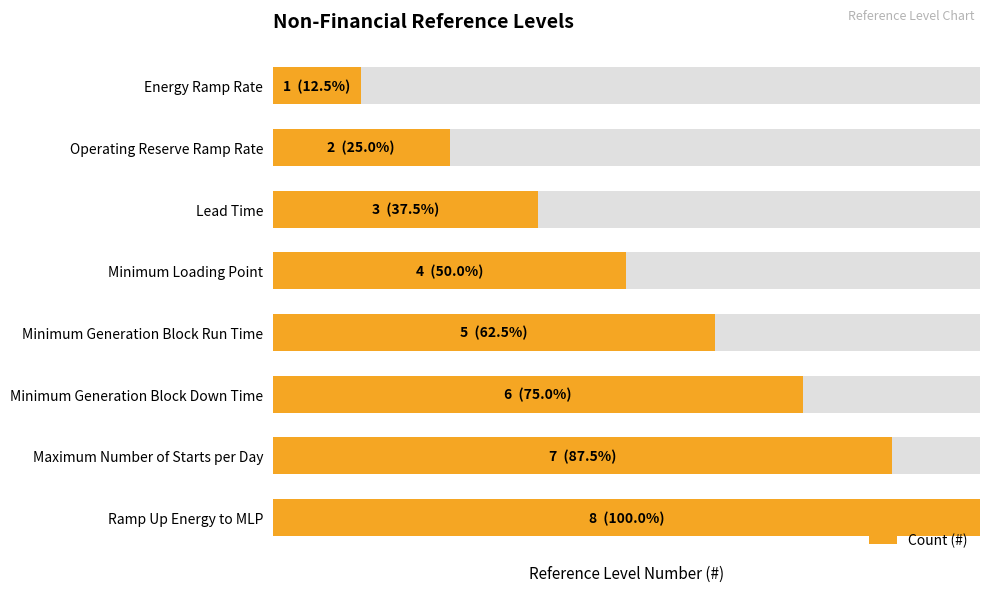

Reading left to right, list all the values displayed in this chart.

1	2	3	4	5	6	7	8